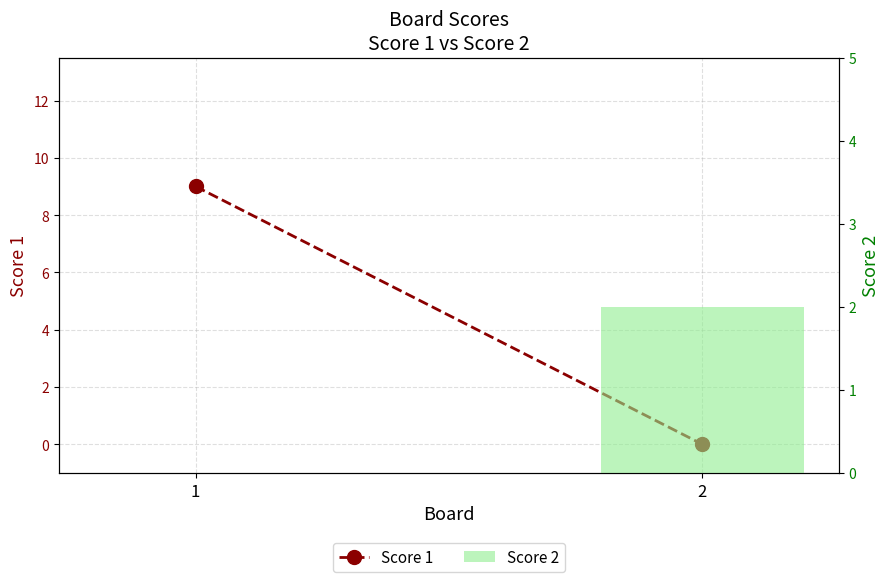

Which category has the lowest value across all series?

2